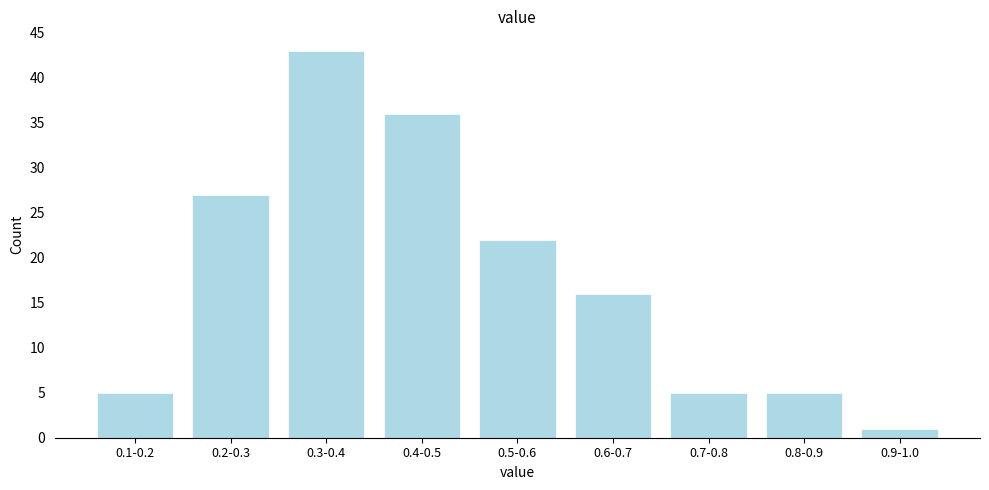

Reading left to right, extract all data points from this chart.

5	27	43	36	22	16	5	5	1